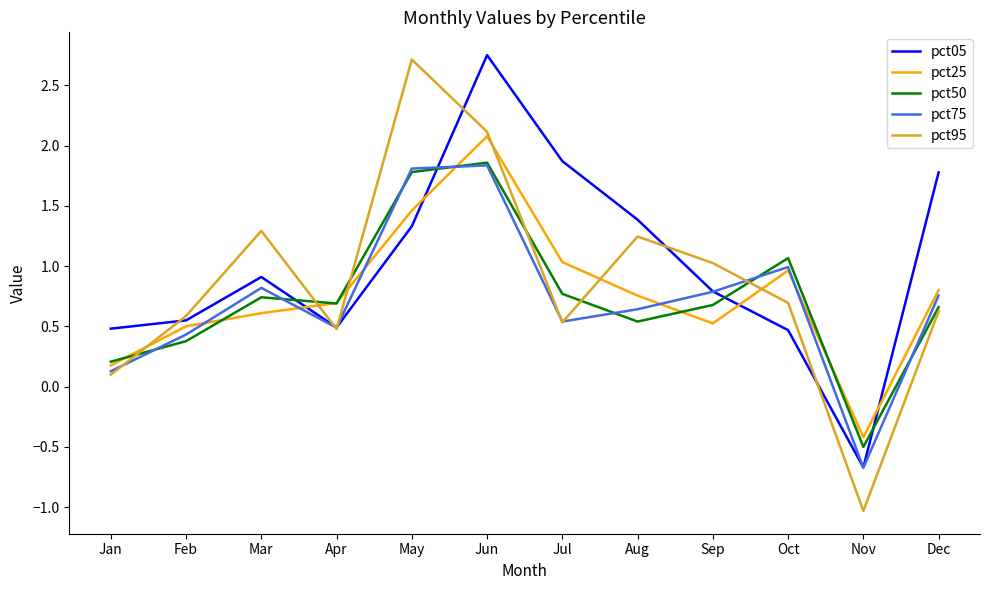

True or false: pct50 has a value of 3.1 at Jun.

False